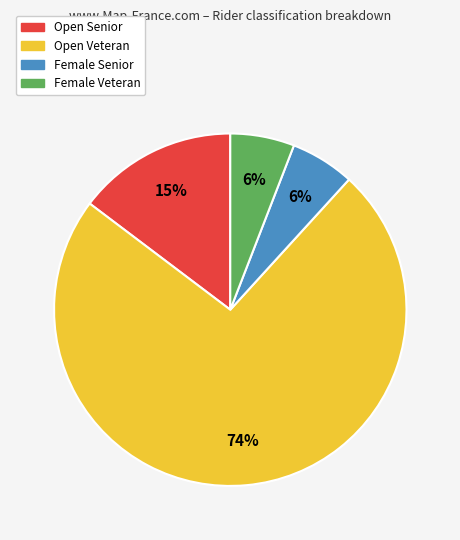

Is there a majority slice in this chart?

Yes